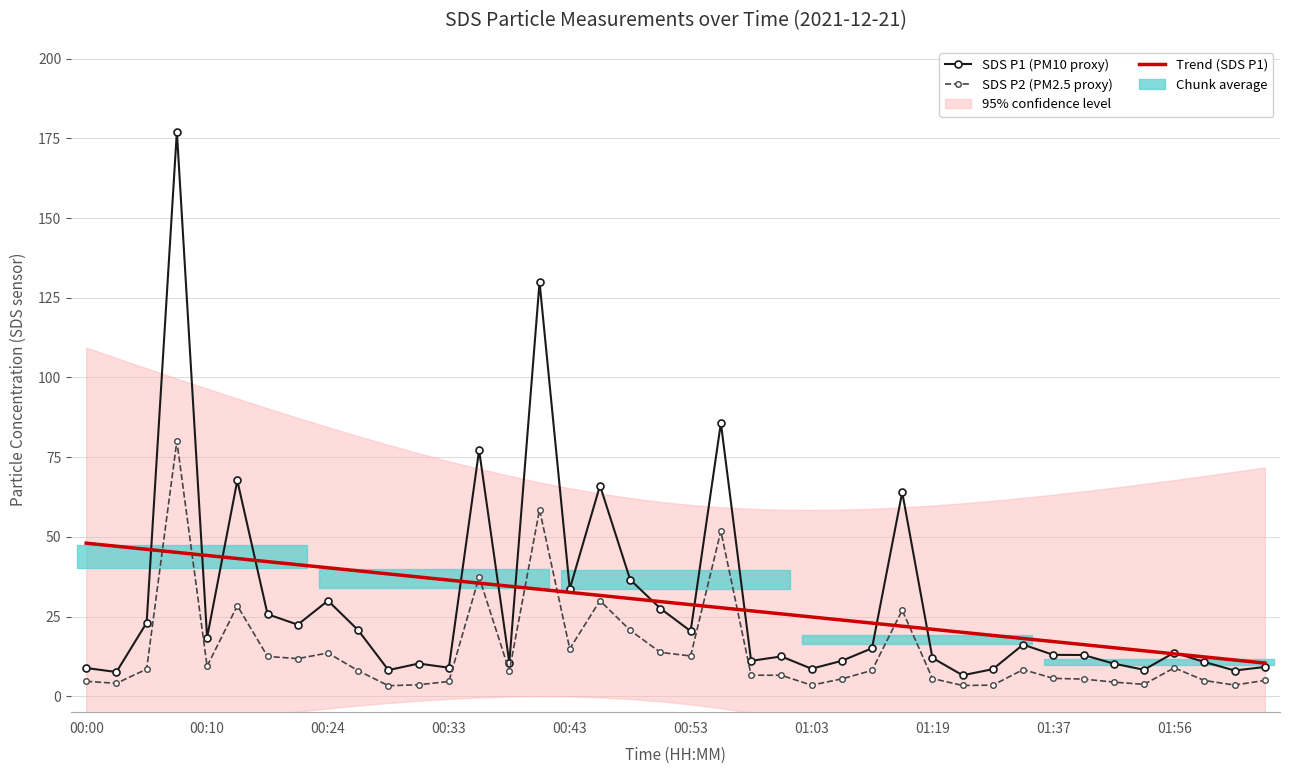

What is the lowest value of the Trend (SDS P1) series?

10.4